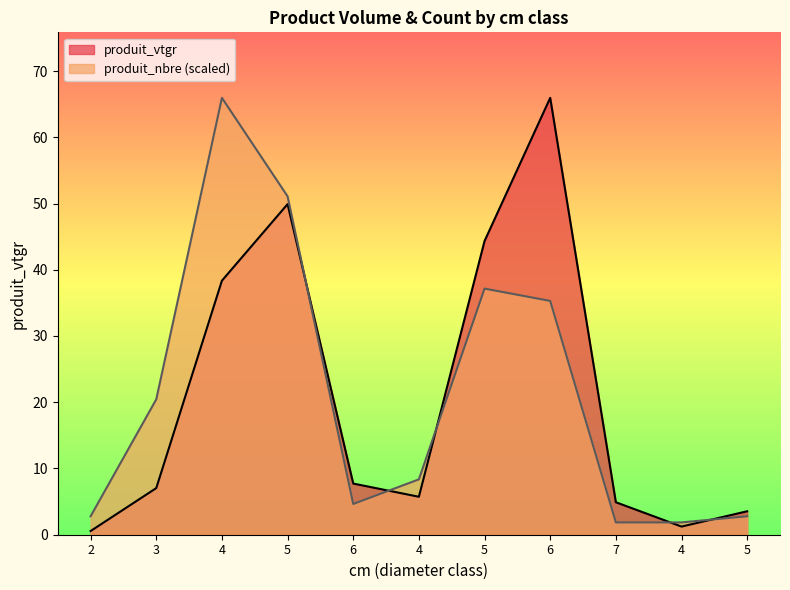

What is the total value across all series at 6?

12.4